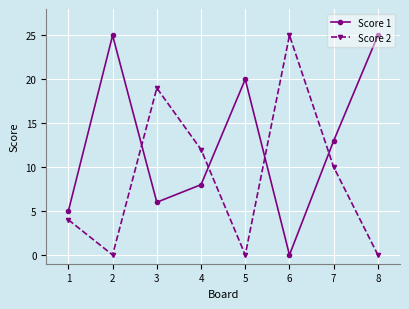

Where is Score 1 nearest to the value 12?

7